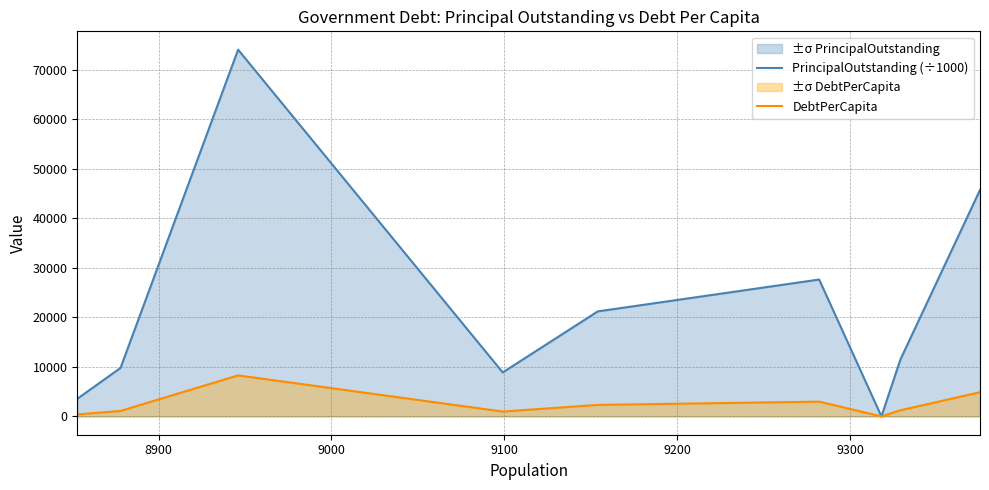

True or false: PrincipalOutstanding (÷1000) and DebtPerCapita cross at least once.

False